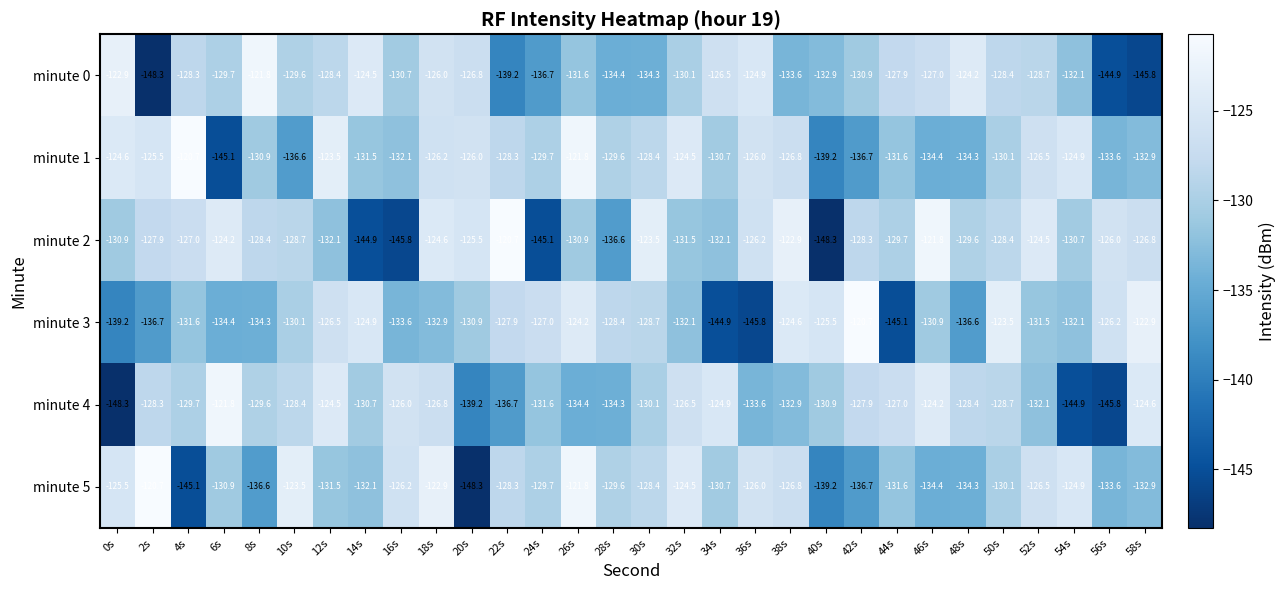

What is the spread (max minus min) of values at 42s?

16.0